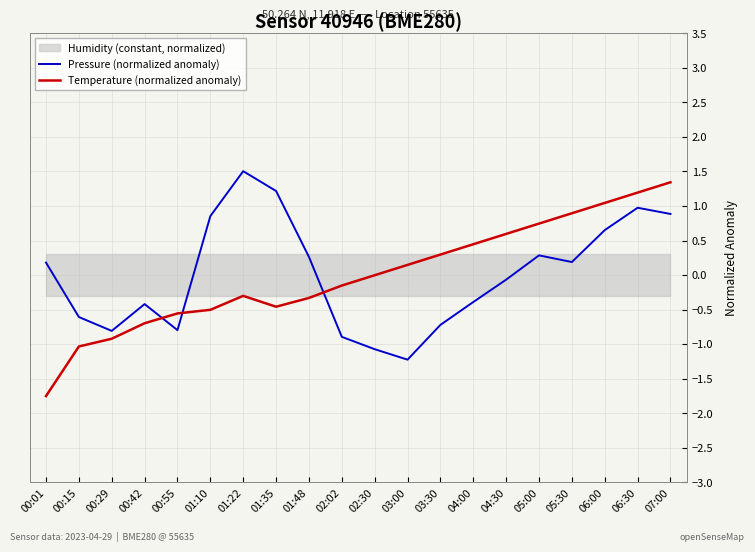

Reading right to left, list all the values displayed in this chart.

Pressure (normalized anomaly): 0.9	1.0	0.7	0.2	0.3	-0.1	-0.4	-0.7	-1.2	-1.1	-0.9	0.3	1.2	1.5	0.9	-0.8	-0.4	-0.8	-0.6	0.2
Temperature (normalized anomaly): 1.3	1.2	1.0	0.9	0.7	0.6	0.4	0.3	0.1	-0.0	-0.2	-0.3	-0.5	-0.3	-0.5	-0.6	-0.7	-0.9	-1.0	-1.8